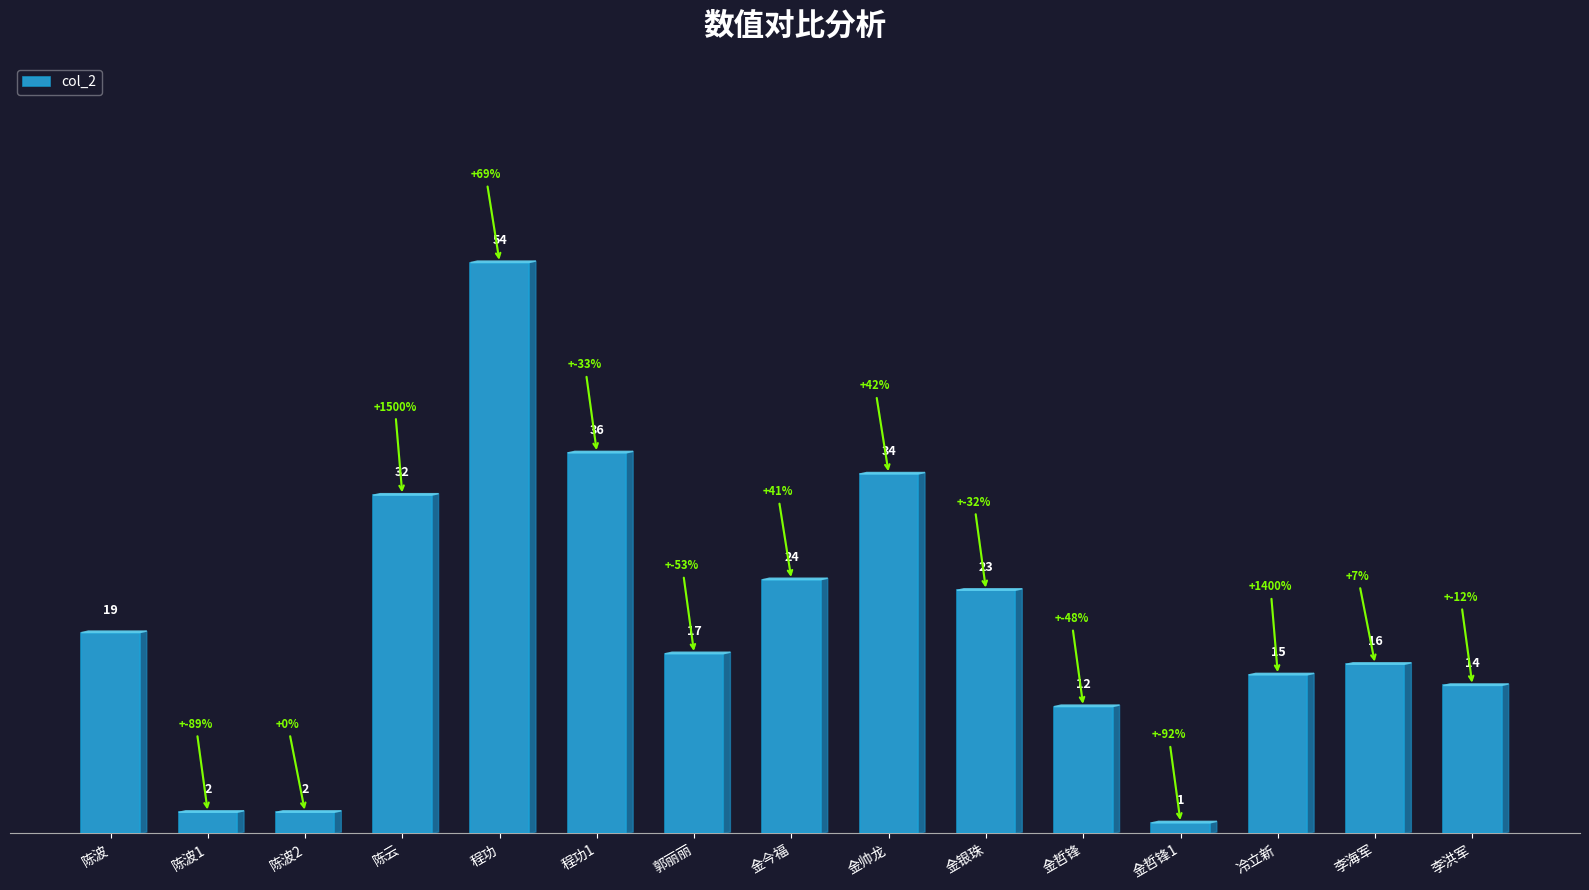

At which label is the value closest to 27?

金今福